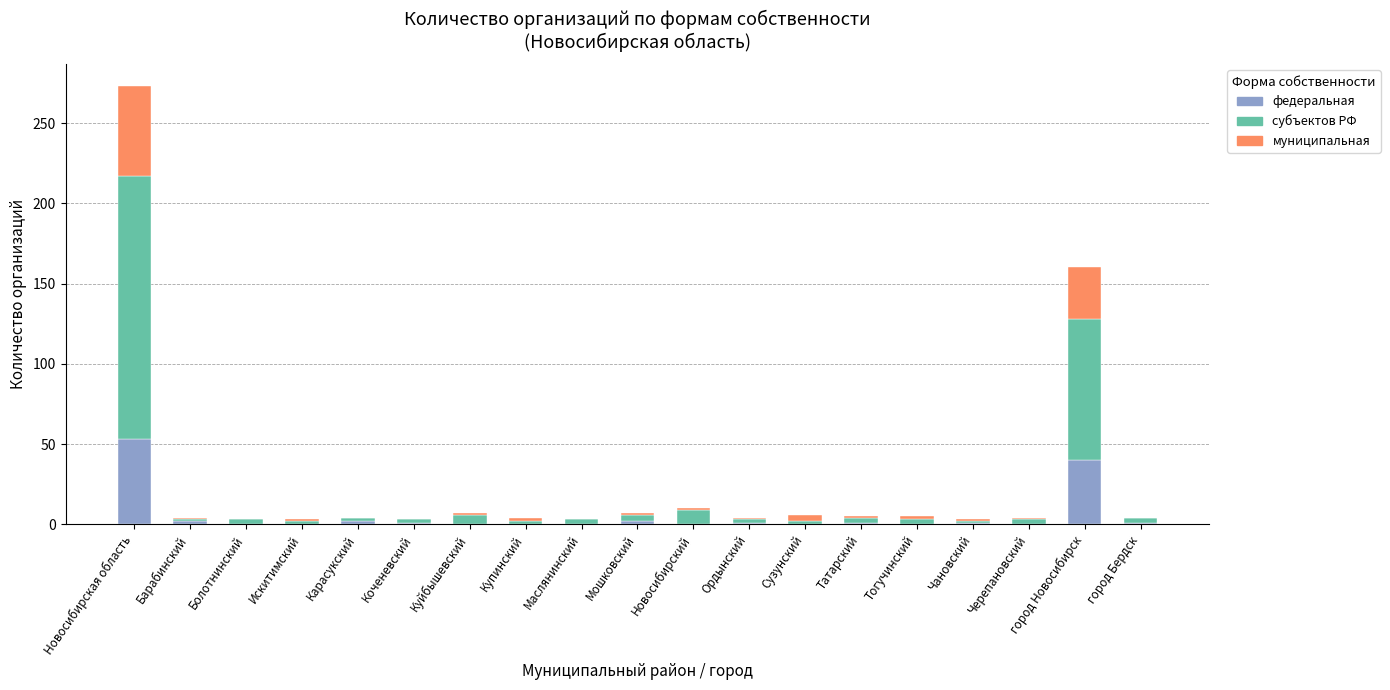

At which category is the sum across all series the highest?

Новосибирская область